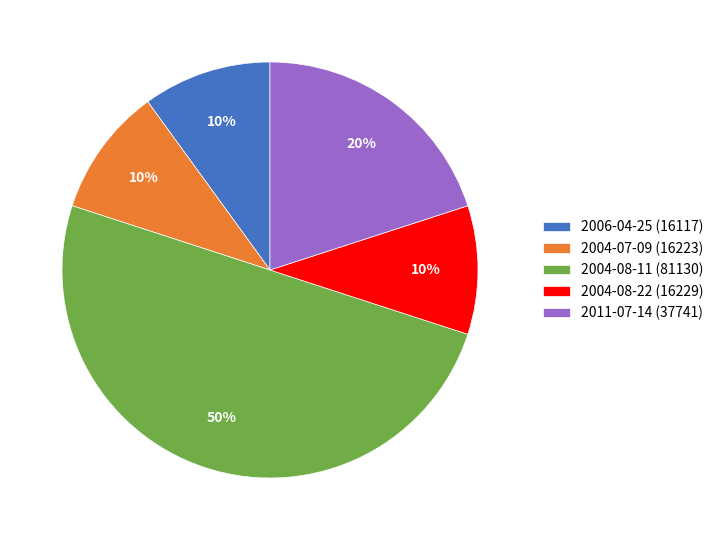

Combined, do 2011-07-14 (37741) and 2004-08-11 (81130) account for over 50%?

Yes